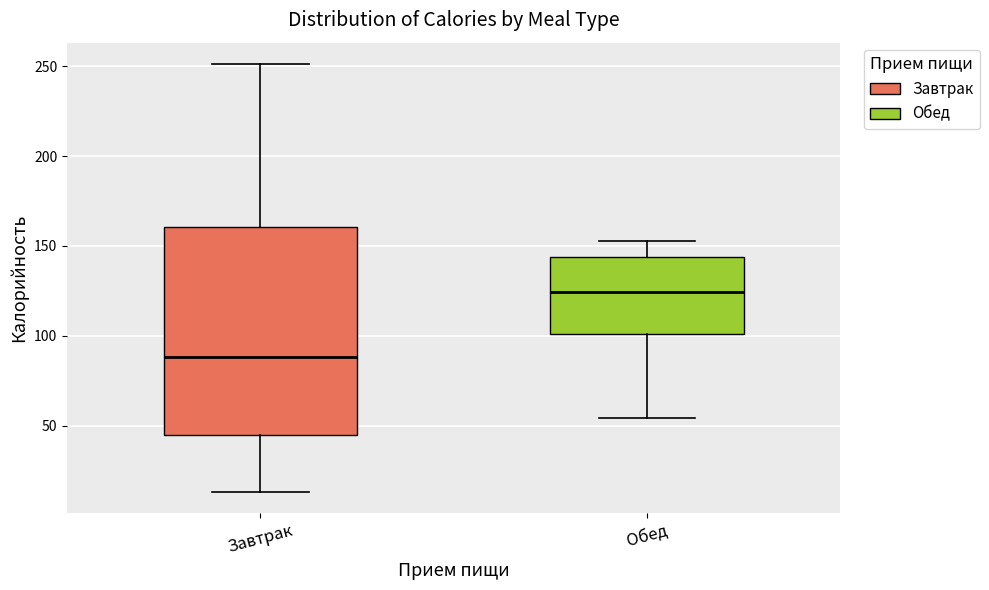

Reading left to right, transcribe this box plot: for each box, give where its median line is, the range the box spans, and where its two whiskers end, as read against the y-axis. The values are not printed on the chart, so give them approximately, as read against the axis.

Завтрак: median 90, box 45 to 160, whiskers 15 to 250
Обед: median 125, box 100 to 145, whiskers 55 to 155